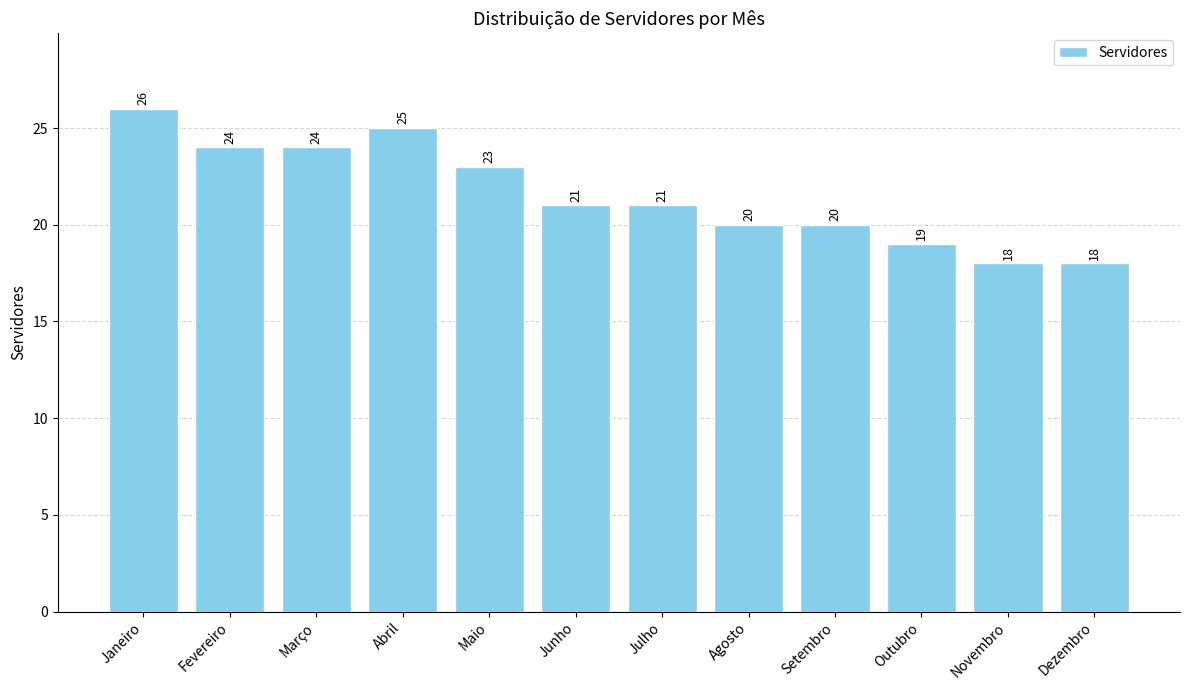

True or false: the data shows 43 at Janeiro.

False